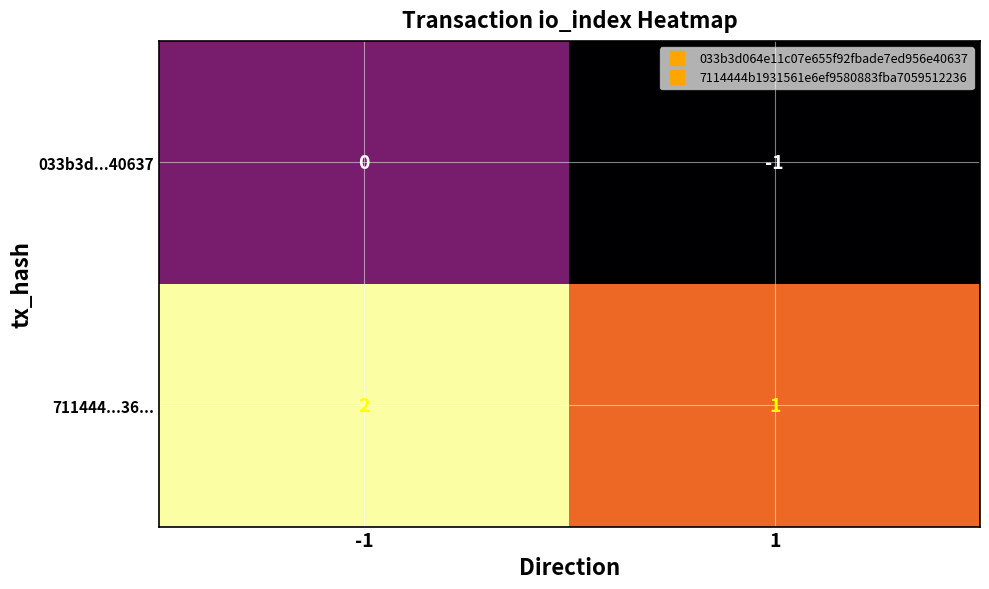

Which series has the largest total across all categories?

711444...36...